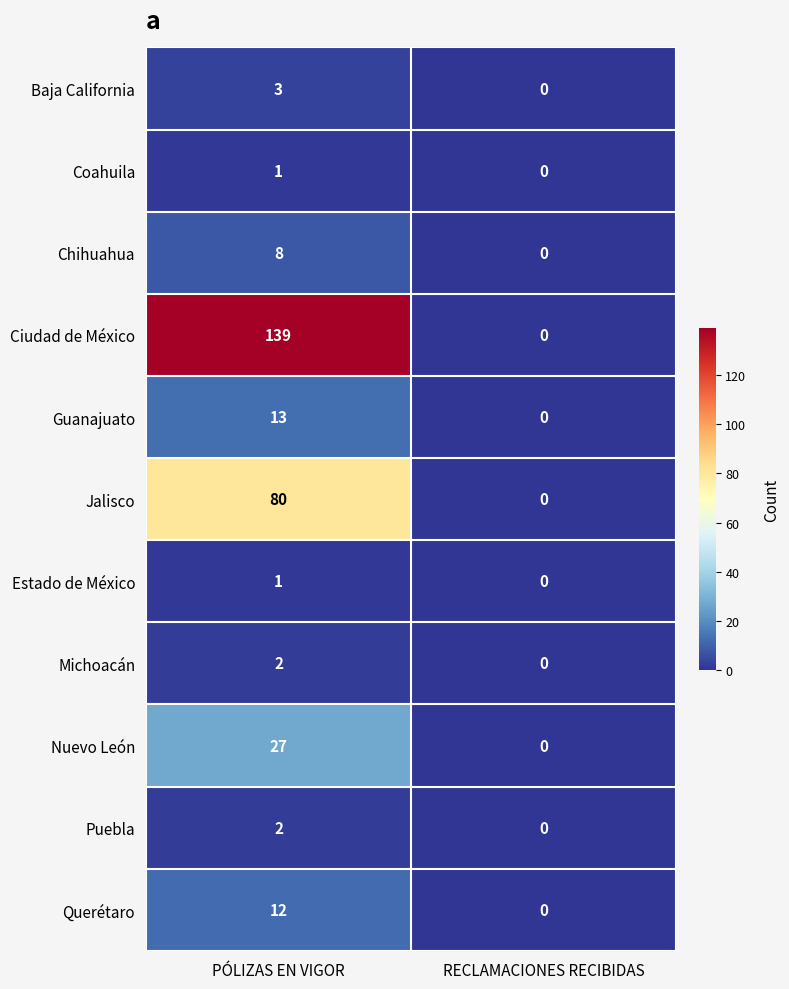

List the labels in order of Chihuahua value, smallest first.

RECLAMACIONES RECIBIDAS, PÓLIZAS EN VIGOR